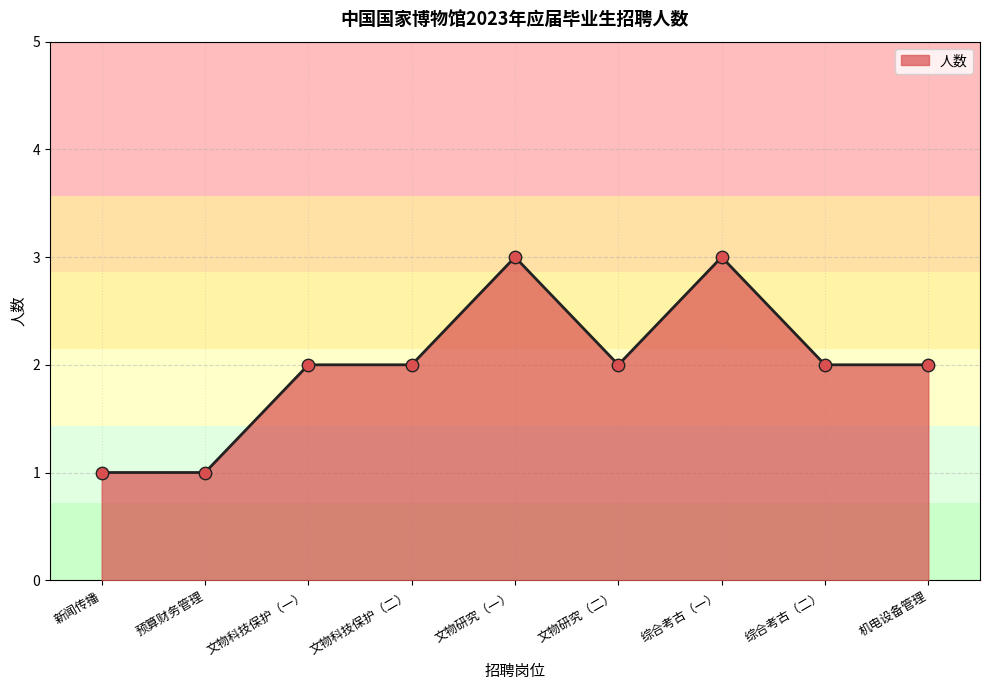

What is the ratio of the value at 文物科技保护（一） to the value at 文物科技保护（二）?

1.0